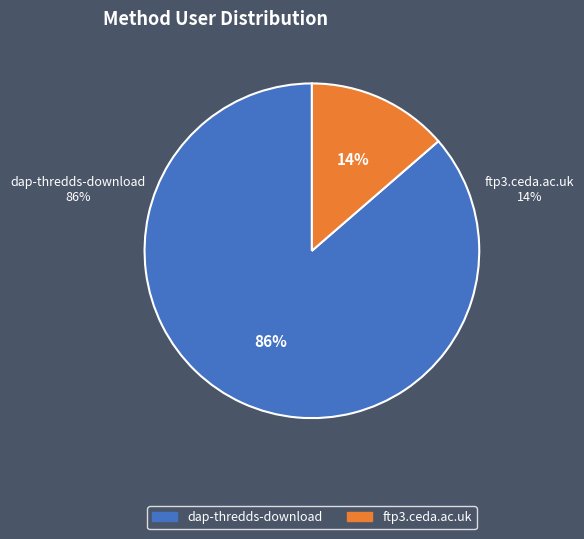

What is the ratio of the value at ftp3.ceda.ac.uk to the value at dap-thredds-download?

0.2